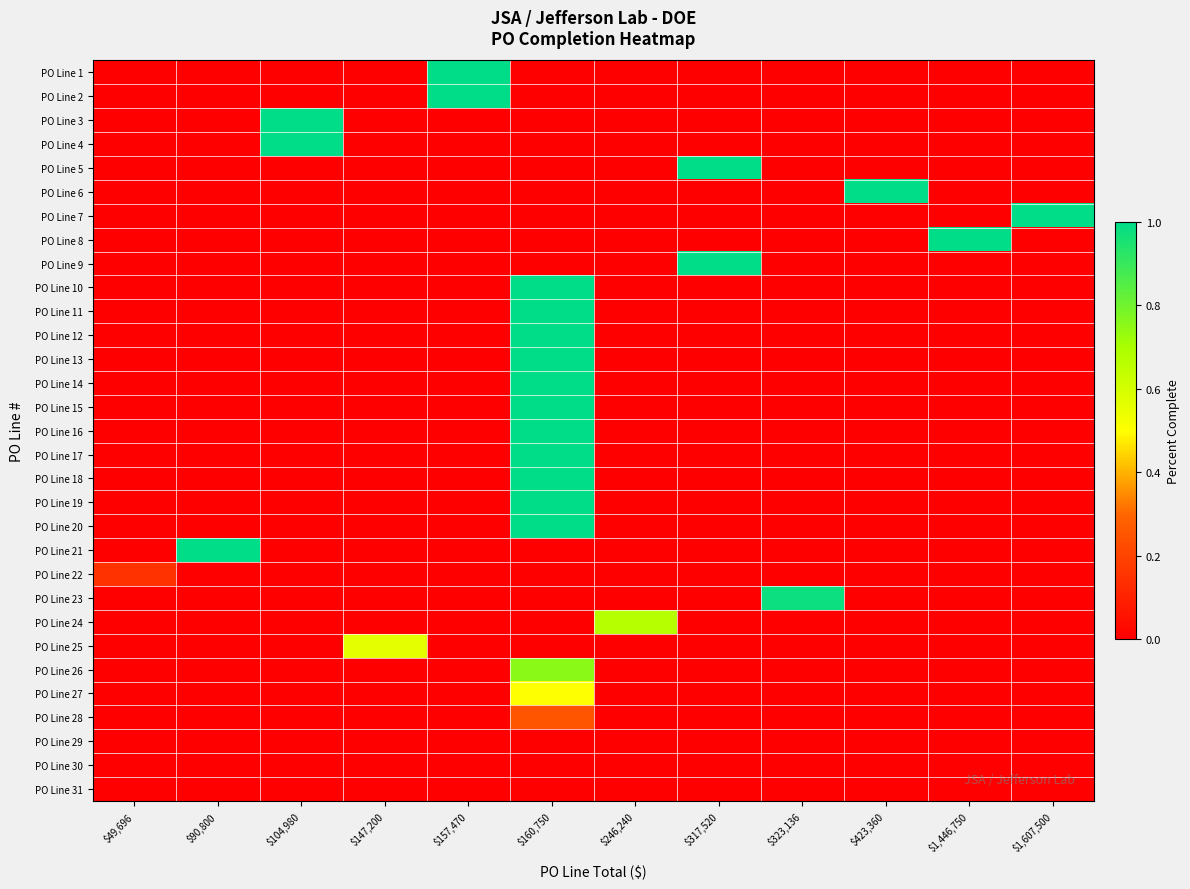

Reading left to right, extract all data points from this chart.

PO Line 1: $49,696=0.0	$90,800=0.0	$104,980=0.0	$147,200=0.0	$157,470=1.0	$160,750=0.0	$246,240=0.0	$317,520=0.0	$323,136=0.0	$423,360=0.0	$1,446,750=0.0	$1,607,500=0.0
PO Line 2: $49,696=0.0	$90,800=0.0	$104,980=0.0	$147,200=0.0	$157,470=1.0	$160,750=0.0	$246,240=0.0	$317,520=0.0	$323,136=0.0	$423,360=0.0	$1,446,750=0.0	$1,607,500=0.0
PO Line 3: $49,696=0.0	$90,800=0.0	$104,980=1.0	$147,200=0.0	$157,470=0.0	$160,750=0.0	$246,240=0.0	$317,520=0.0	$323,136=0.0	$423,360=0.0	$1,446,750=0.0	$1,607,500=0.0
PO Line 4: $49,696=0.0	$90,800=0.0	$104,980=1.0	$147,200=0.0	$157,470=0.0	$160,750=0.0	$246,240=0.0	$317,520=0.0	$323,136=0.0	$423,360=0.0	$1,446,750=0.0	$1,607,500=0.0
PO Line 5: $49,696=0.0	$90,800=0.0	$104,980=0.0	$147,200=0.0	$157,470=0.0	$160,750=0.0	$246,240=0.0	$317,520=1.0	$323,136=0.0	$423,360=0.0	$1,446,750=0.0	$1,607,500=0.0
PO Line 6: $49,696=0.0	$90,800=0.0	$104,980=0.0	$147,200=0.0	$157,470=0.0	$160,750=0.0	$246,240=0.0	$317,520=0.0	$323,136=0.0	$423,360=1.0	$1,446,750=0.0	$1,607,500=0.0
PO Line 7: $49,696=0.0	$90,800=0.0	$104,980=0.0	$147,200=0.0	$157,470=0.0	$160,750=0.0	$246,240=0.0	$317,520=0.0	$323,136=0.0	$423,360=0.0	$1,446,750=0.0	$1,607,500=1.0
PO Line 8: $49,696=0.0	$90,800=0.0	$104,980=0.0	$147,200=0.0	$157,470=0.0	$160,750=0.0	$246,240=0.0	$317,520=0.0	$323,136=0.0	$423,360=0.0	$1,446,750=1.0	$1,607,500=0.0
PO Line 9: $49,696=0.0	$90,800=0.0	$104,980=0.0	$147,200=0.0	$157,470=0.0	$160,750=0.0	$246,240=0.0	$317,520=1.0	$323,136=0.0	$423,360=0.0	$1,446,750=0.0	$1,607,500=0.0
PO Line 10: $49,696=0.0	$90,800=0.0	$104,980=0.0	$147,200=0.0	$157,470=0.0	$160,750=1.0	$246,240=0.0	$317,520=0.0	$323,136=0.0	$423,360=0.0	$1,446,750=0.0	$1,607,500=0.0
PO Line 11: $49,696=0.0	$90,800=0.0	$104,980=0.0	$147,200=0.0	$157,470=0.0	$160,750=1.0	$246,240=0.0	$317,520=0.0	$323,136=0.0	$423,360=0.0	$1,446,750=0.0	$1,607,500=0.0
PO Line 12: $49,696=0.0	$90,800=0.0	$104,980=0.0	$147,200=0.0	$157,470=0.0	$160,750=1.0	$246,240=0.0	$317,520=0.0	$323,136=0.0	$423,360=0.0	$1,446,750=0.0	$1,607,500=0.0
PO Line 13: $49,696=0.0	$90,800=0.0	$104,980=0.0	$147,200=0.0	$157,470=0.0	$160,750=1.0	$246,240=0.0	$317,520=0.0	$323,136=0.0	$423,360=0.0	$1,446,750=0.0	$1,607,500=0.0
PO Line 14: $49,696=0.0	$90,800=0.0	$104,980=0.0	$147,200=0.0	$157,470=0.0	$160,750=1.0	$246,240=0.0	$317,520=0.0	$323,136=0.0	$423,360=0.0	$1,446,750=0.0	$1,607,500=0.0
PO Line 15: $49,696=0.0	$90,800=0.0	$104,980=0.0	$147,200=0.0	$157,470=0.0	$160,750=1.0	$246,240=0.0	$317,520=0.0	$323,136=0.0	$423,360=0.0	$1,446,750=0.0	$1,607,500=0.0
PO Line 16: $49,696=0.0	$90,800=0.0	$104,980=0.0	$147,200=0.0	$157,470=0.0	$160,750=1.0	$246,240=0.0	$317,520=0.0	$323,136=0.0	$423,360=0.0	$1,446,750=0.0	$1,607,500=0.0
PO Line 17: $49,696=0.0	$90,800=0.0	$104,980=0.0	$147,200=0.0	$157,470=0.0	$160,750=1.0	$246,240=0.0	$317,520=0.0	$323,136=0.0	$423,360=0.0	$1,446,750=0.0	$1,607,500=0.0
PO Line 18: $49,696=0.0	$90,800=0.0	$104,980=0.0	$147,200=0.0	$157,470=0.0	$160,750=1.0	$246,240=0.0	$317,520=0.0	$323,136=0.0	$423,360=0.0	$1,446,750=0.0	$1,607,500=0.0
PO Line 19: $49,696=0.0	$90,800=0.0	$104,980=0.0	$147,200=0.0	$157,470=0.0	$160,750=1.0	$246,240=0.0	$317,520=0.0	$323,136=0.0	$423,360=0.0	$1,446,750=0.0	$1,607,500=0.0
PO Line 20: $49,696=0.0	$90,800=0.0	$104,980=0.0	$147,200=0.0	$157,470=0.0	$160,750=1.0	$246,240=0.0	$317,520=0.0	$323,136=0.0	$423,360=0.0	$1,446,750=0.0	$1,607,500=0.0
PO Line 21: $49,696=0.0	$90,800=1.0	$104,980=0.0	$147,200=0.0	$157,470=0.0	$160,750=0.0	$246,240=0.0	$317,520=0.0	$323,136=0.0	$423,360=0.0	$1,446,750=0.0	$1,607,500=0.0
PO Line 22: $49,696=0.2	$90,800=0.0	$104,980=0.0	$147,200=0.0	$157,470=0.0	$160,750=0.0	$246,240=0.0	$317,520=0.0	$323,136=0.0	$423,360=0.0	$1,446,750=0.0	$1,607,500=0.0
PO Line 23: $49,696=0.0	$90,800=0.0	$104,980=0.0	$147,200=0.0	$157,470=0.0	$160,750=0.0	$246,240=0.0	$317,520=0.0	$323,136=1.0	$423,360=0.0	$1,446,750=0.0	$1,607,500=0.0
PO Line 24: $49,696=0.0	$90,800=0.0	$104,980=0.0	$147,200=0.0	$157,470=0.0	$160,750=0.0	$246,240=0.7	$317,520=0.0	$323,136=0.0	$423,360=0.0	$1,446,750=0.0	$1,607,500=0.0
PO Line 25: $49,696=0.0	$90,800=0.0	$104,980=0.0	$147,200=0.6	$157,470=0.0	$160,750=0.0	$246,240=0.0	$317,520=0.0	$323,136=0.0	$423,360=0.0	$1,446,750=0.0	$1,607,500=0.0
PO Line 26: $49,696=0.0	$90,800=0.0	$104,980=0.0	$147,200=0.0	$157,470=0.0	$160,750=0.8	$246,240=0.0	$317,520=0.0	$323,136=0.0	$423,360=0.0	$1,446,750=0.0	$1,607,500=0.0
PO Line 27: $49,696=0.0	$90,800=0.0	$104,980=0.0	$147,200=0.0	$157,470=0.0	$160,750=0.5	$246,240=0.0	$317,520=0.0	$323,136=0.0	$423,360=0.0	$1,446,750=0.0	$1,607,500=0.0
PO Line 28: $49,696=0.0	$90,800=0.0	$104,980=0.0	$147,200=0.0	$157,470=0.0	$160,750=0.2	$246,240=0.0	$317,520=0.0	$323,136=0.0	$423,360=0.0	$1,446,750=0.0	$1,607,500=0.0
PO Line 29: $49,696=0.0	$90,800=0.0	$104,980=0.0	$147,200=0.0	$157,470=0.0	$160,750=0.0	$246,240=0.0	$317,520=0.0	$323,136=0.0	$423,360=0.0	$1,446,750=0.0	$1,607,500=0.0
PO Line 30: $49,696=0.0	$90,800=0.0	$104,980=0.0	$147,200=0.0	$157,470=0.0	$160,750=0.0	$246,240=0.0	$317,520=0.0	$323,136=0.0	$423,360=0.0	$1,446,750=0.0	$1,607,500=0.0
PO Line 31: $49,696=0.0	$90,800=0.0	$104,980=0.0	$147,200=0.0	$157,470=0.0	$160,750=0.0	$246,240=0.0	$317,520=0.0	$323,136=0.0	$423,360=0.0	$1,446,750=0.0	$1,607,500=0.0